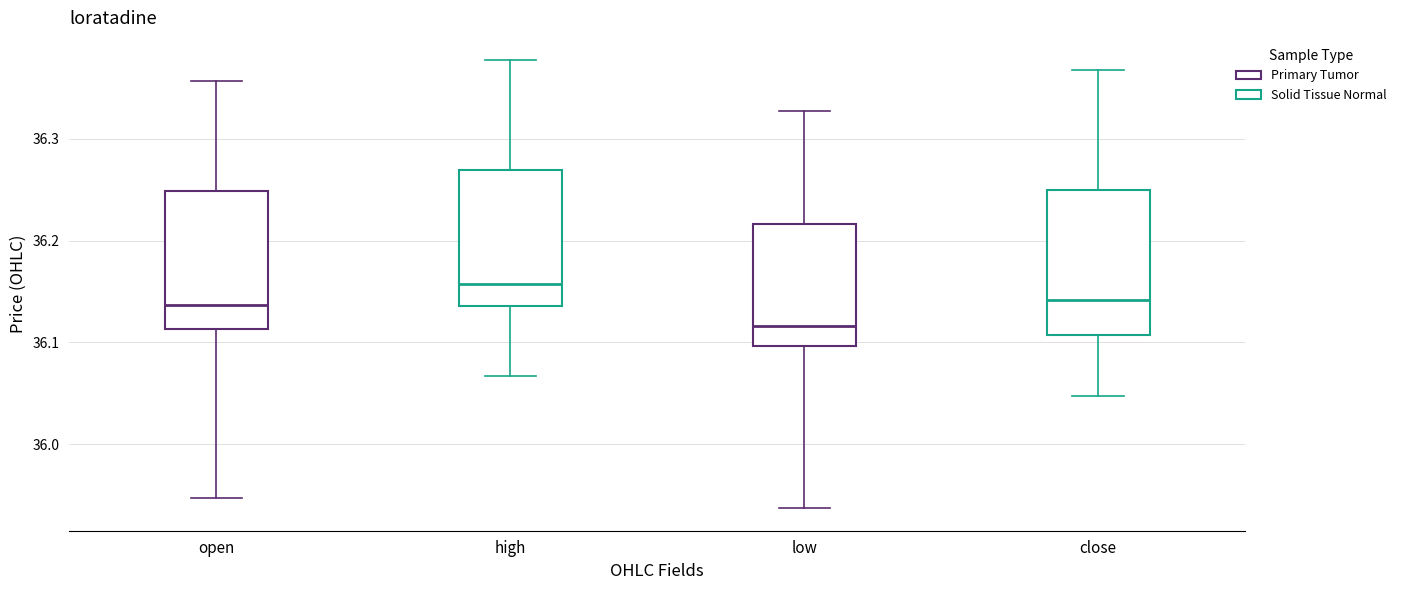

Which box has the lowest median line?

low